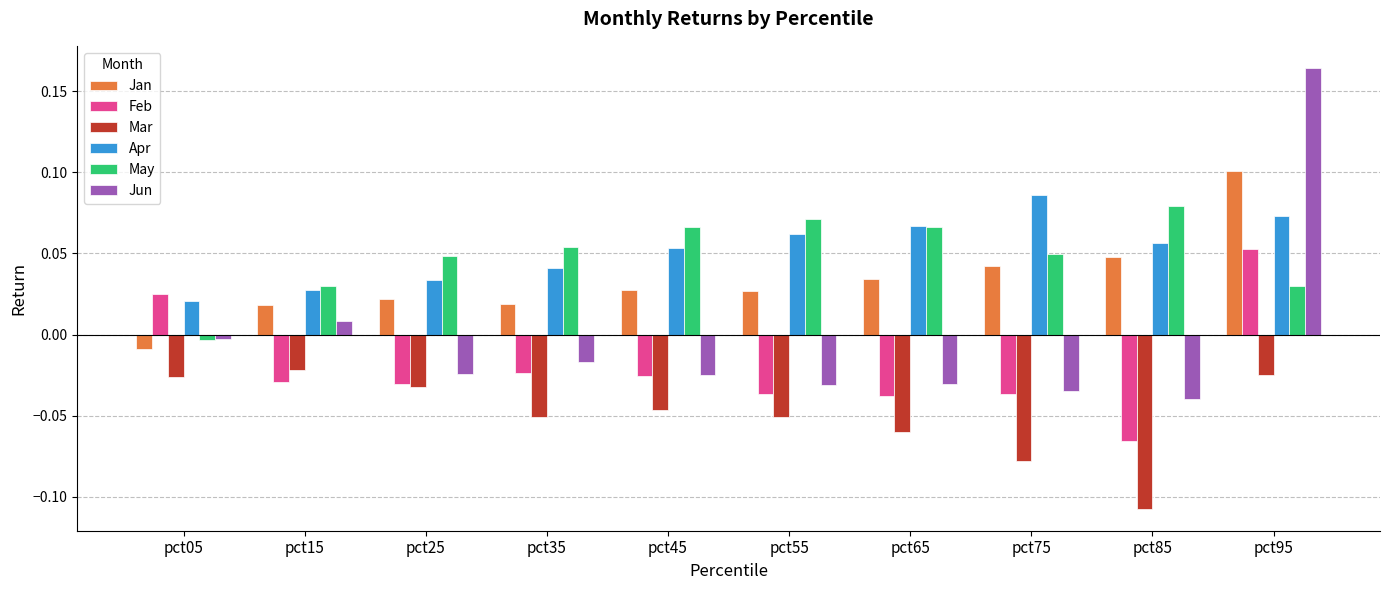

Which series has the largest range (max minus min)?

Jun